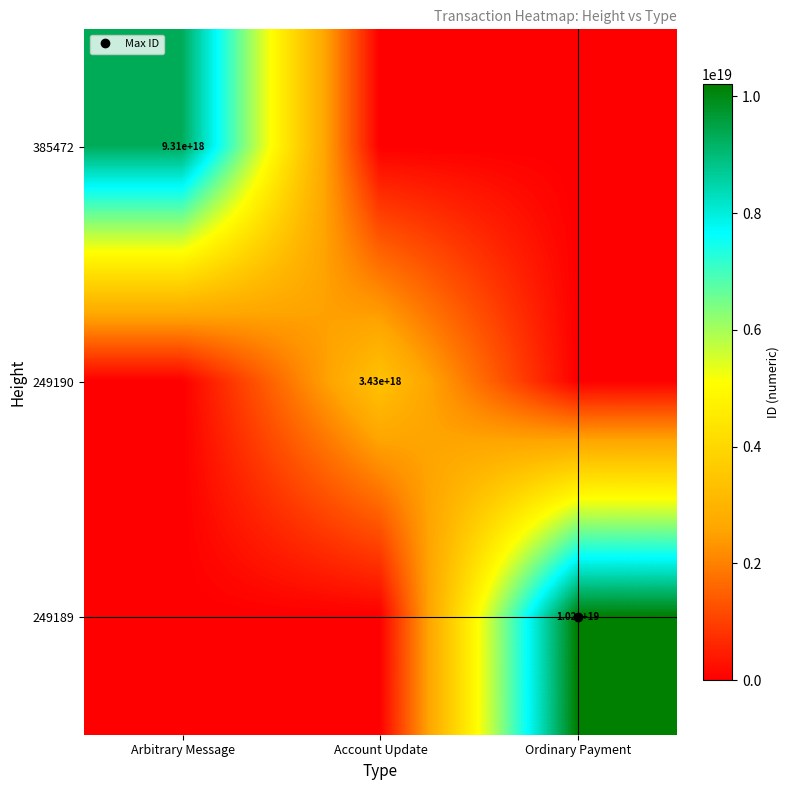

How many data points in 385472 are above 0?

1